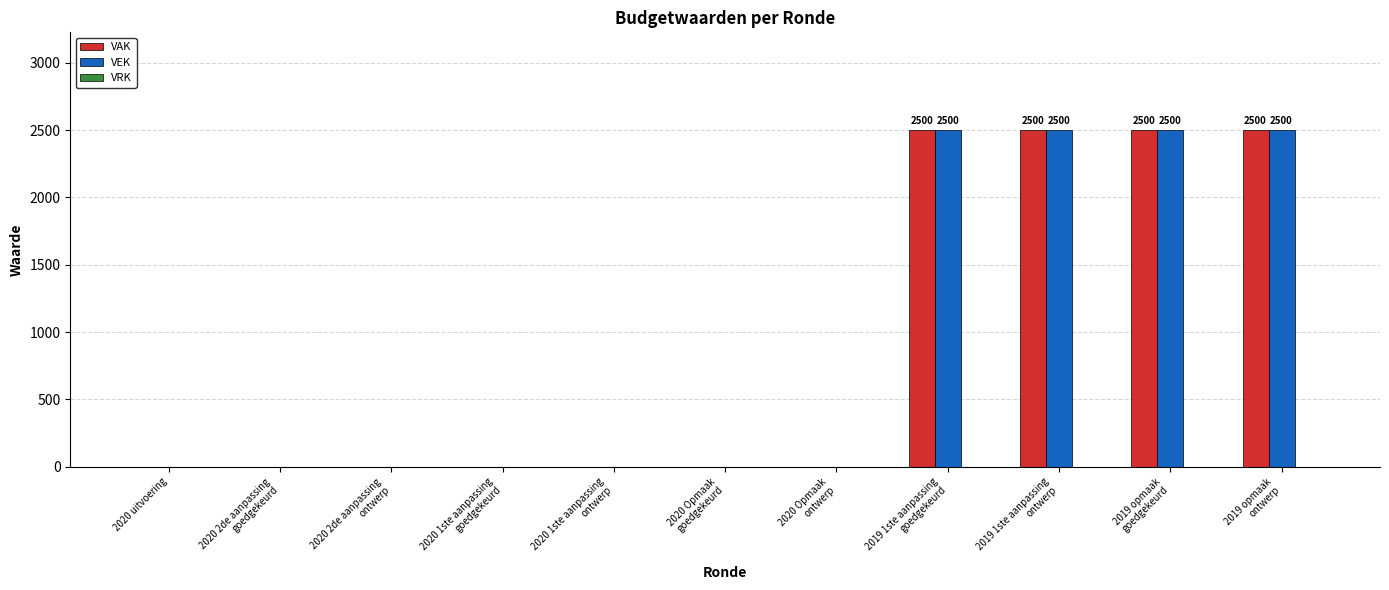

Count the number of categories in the chart.

11